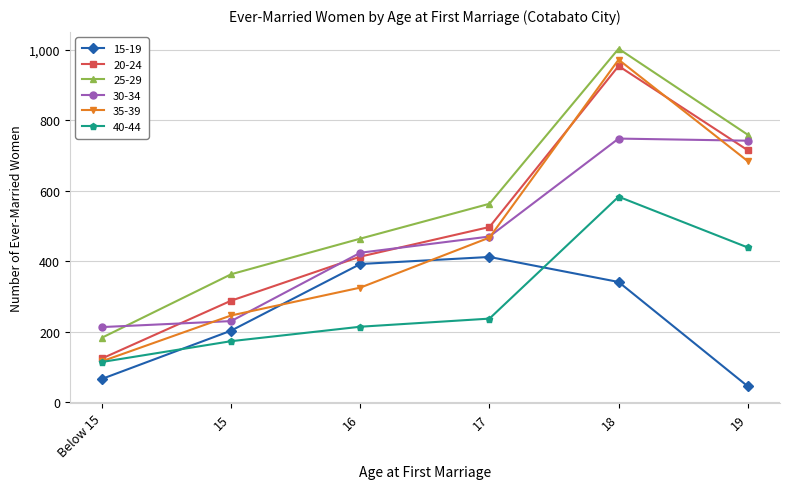

Where is 40-44 nearest to the value 348?

19